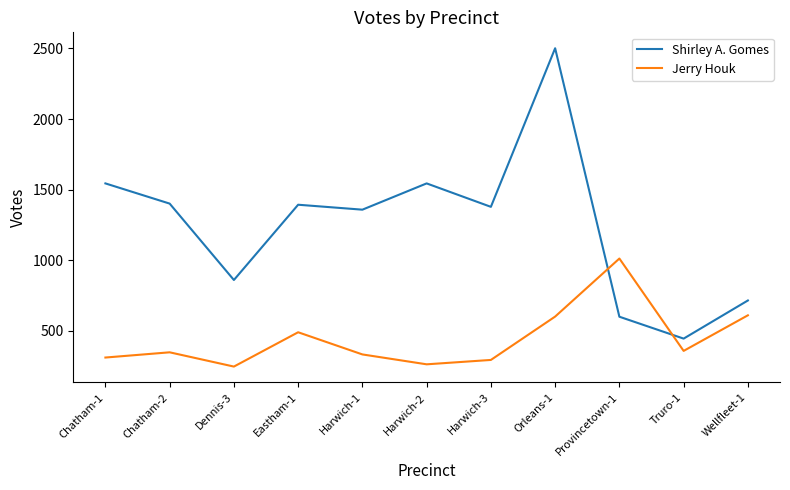

True or false: Jerry Houk and Shirley A. Gomes cross at least once.

True